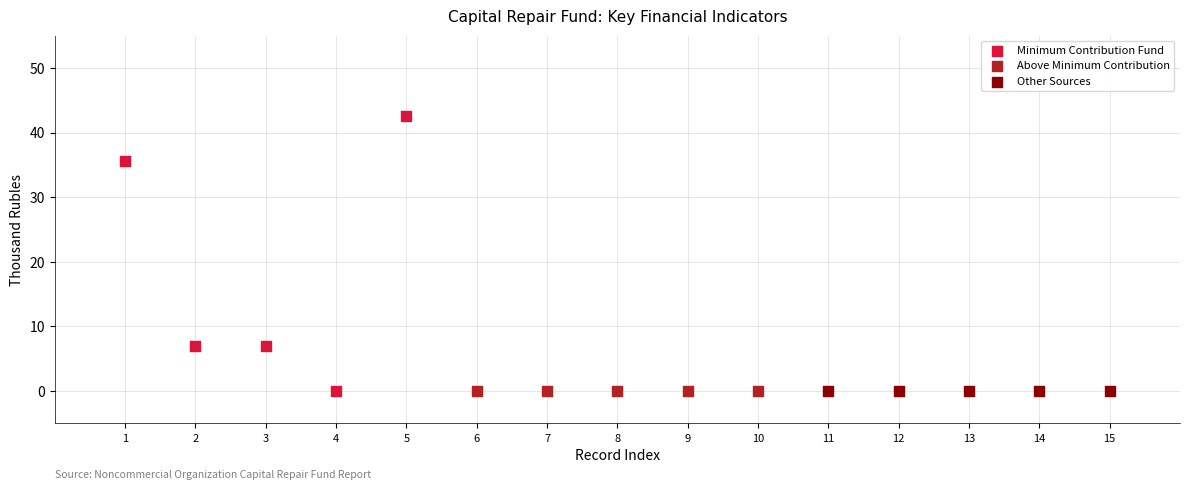

Which series reaches the maximum Y coordinate?

Minimum Contribution Fund